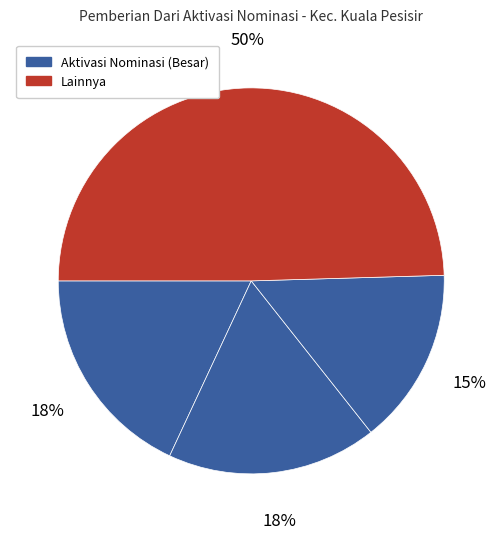

Is there any slice that represents more than half of the pie?

No